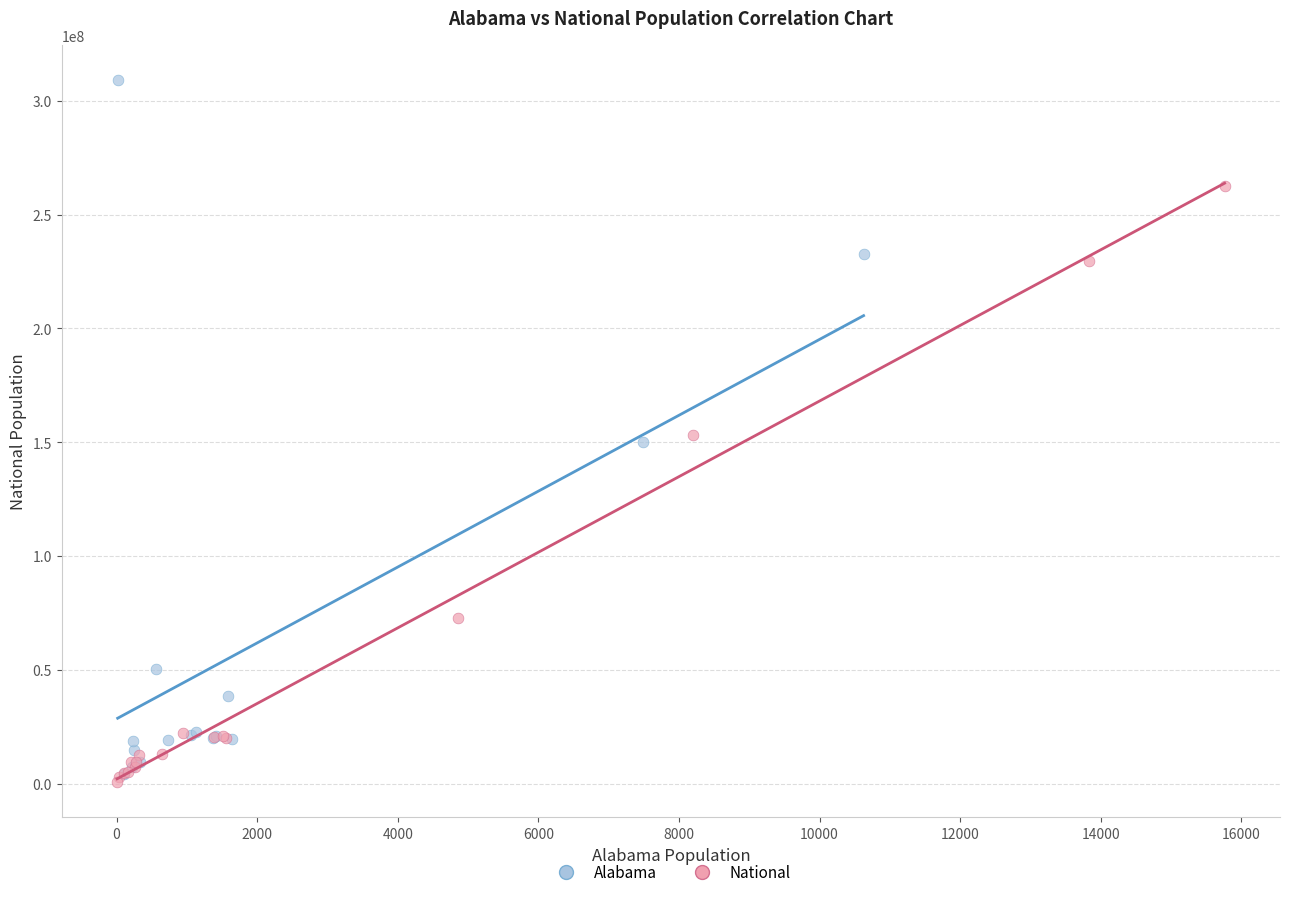

Which series contains the highest Y value?

Alabama